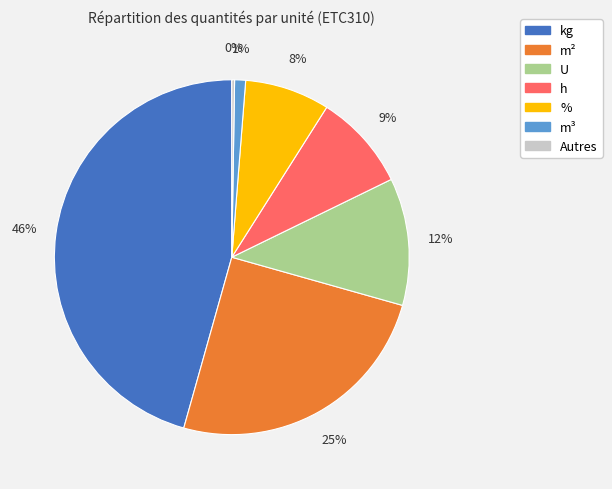

To the nearest percent, what is the average slice percentage?

14%